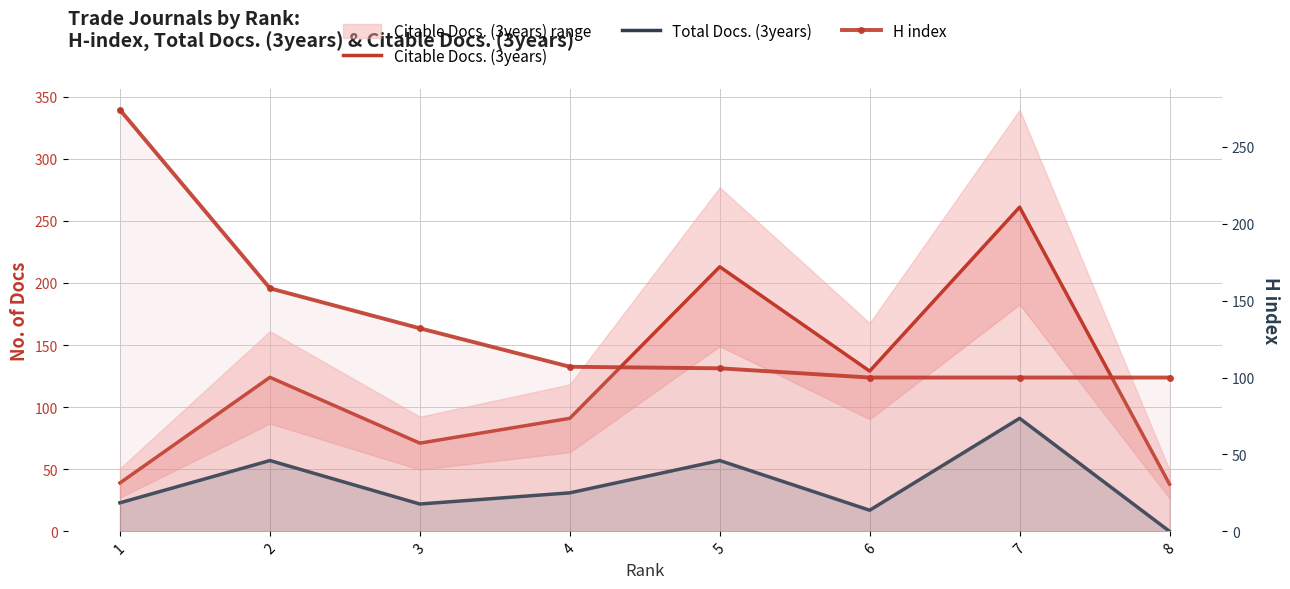

Reading left to right, extract all data points from this chart.

Citable Docs. (3years): 39	124	71	91	213	129	261	38
Total Docs. (3years): 23	57	22	31	57	17	91	0
H index: 274	158	132	107	106	100	100	100